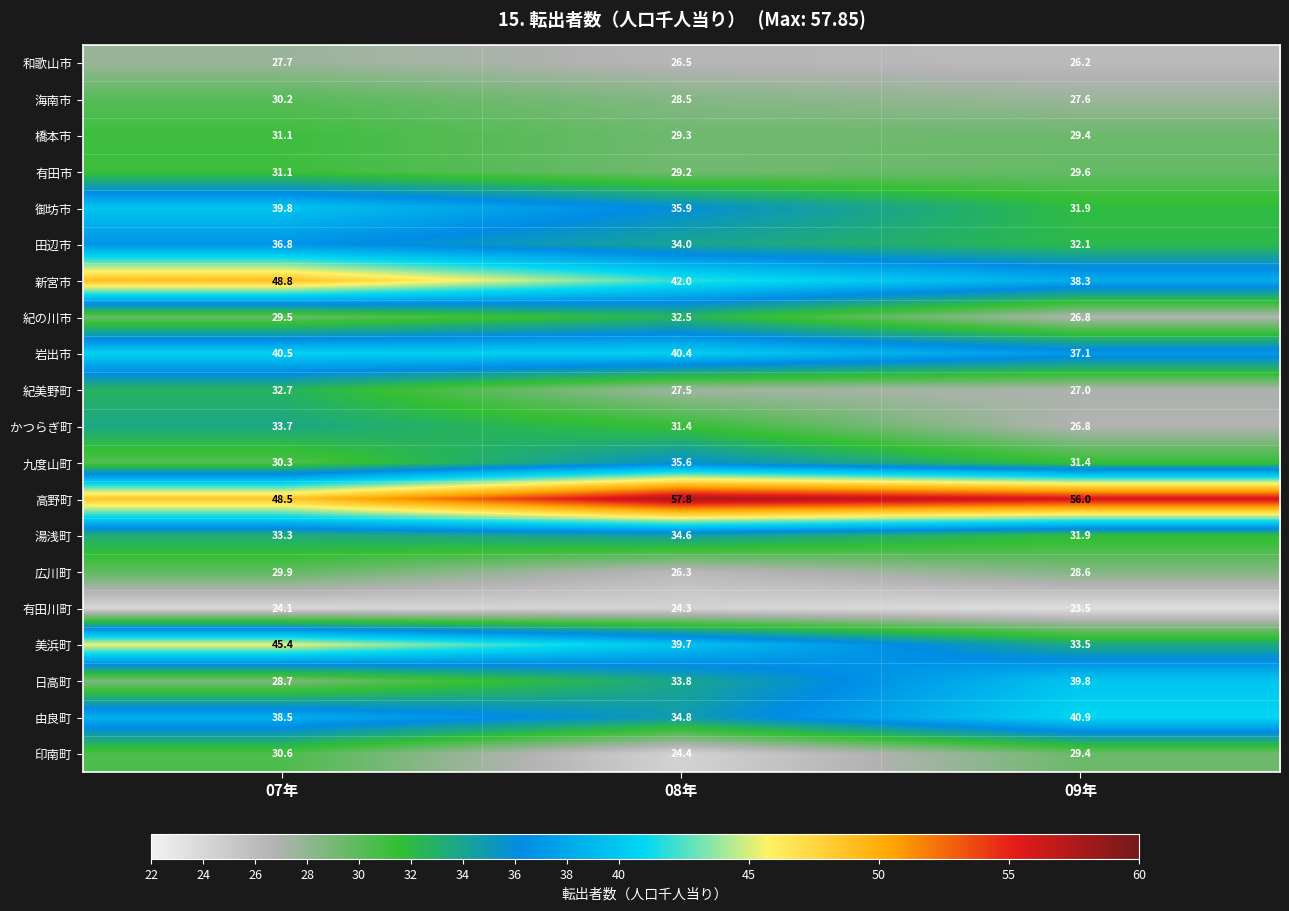

What is the difference between the second highest and minimum values in the 御坊市 series?

4.0